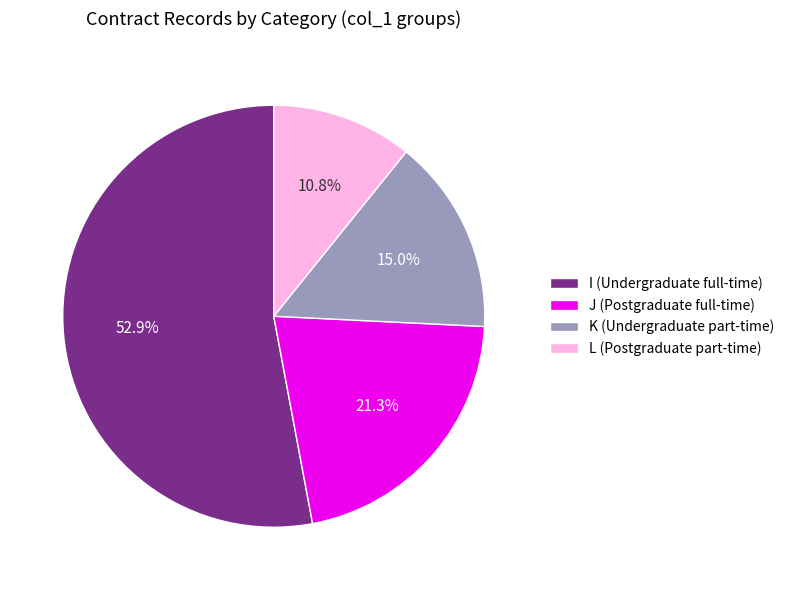

What is the largest slice in the pie chart?

I